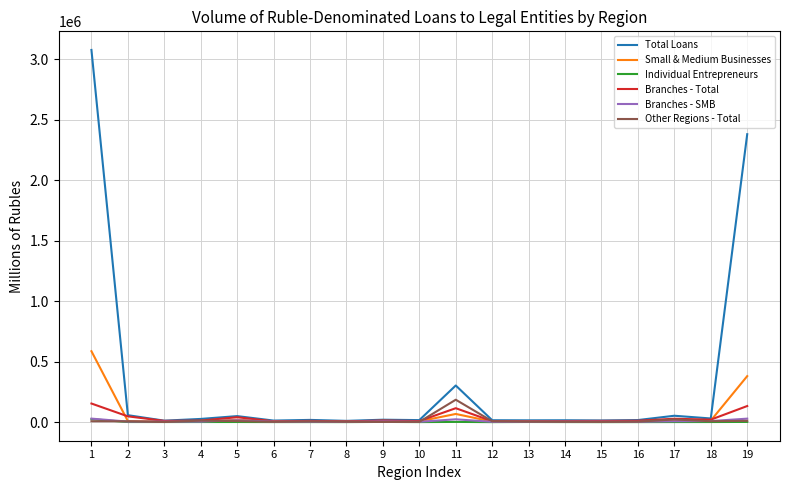

Which series has the largest range (max minus min)?

Total Loans